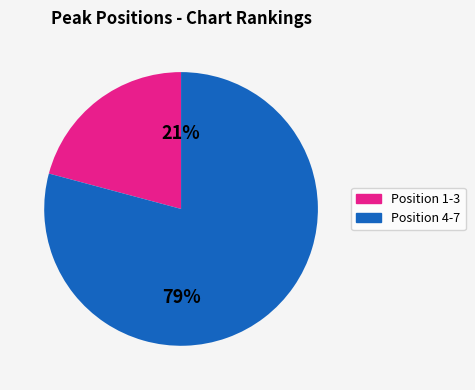

To the nearest percent, what is the difference between the largest and smallest slice percentages?

58%